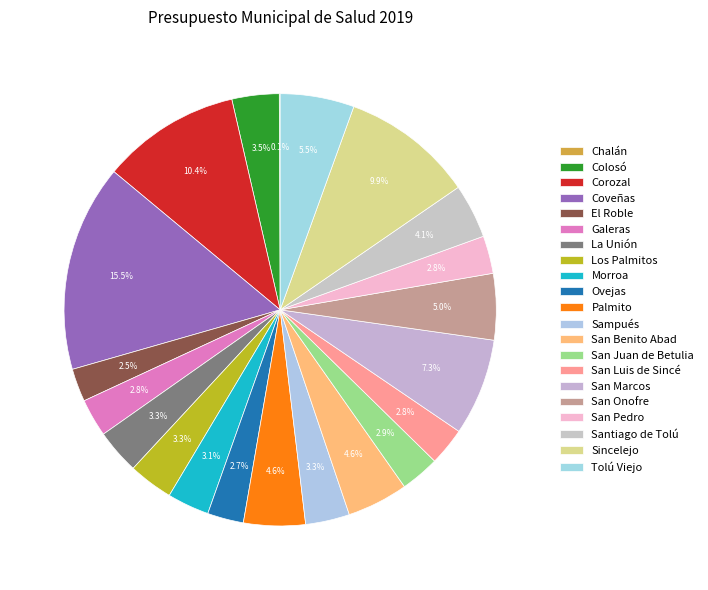

What percentage is the Tolú Viejo slice, to the nearest percent?

6%